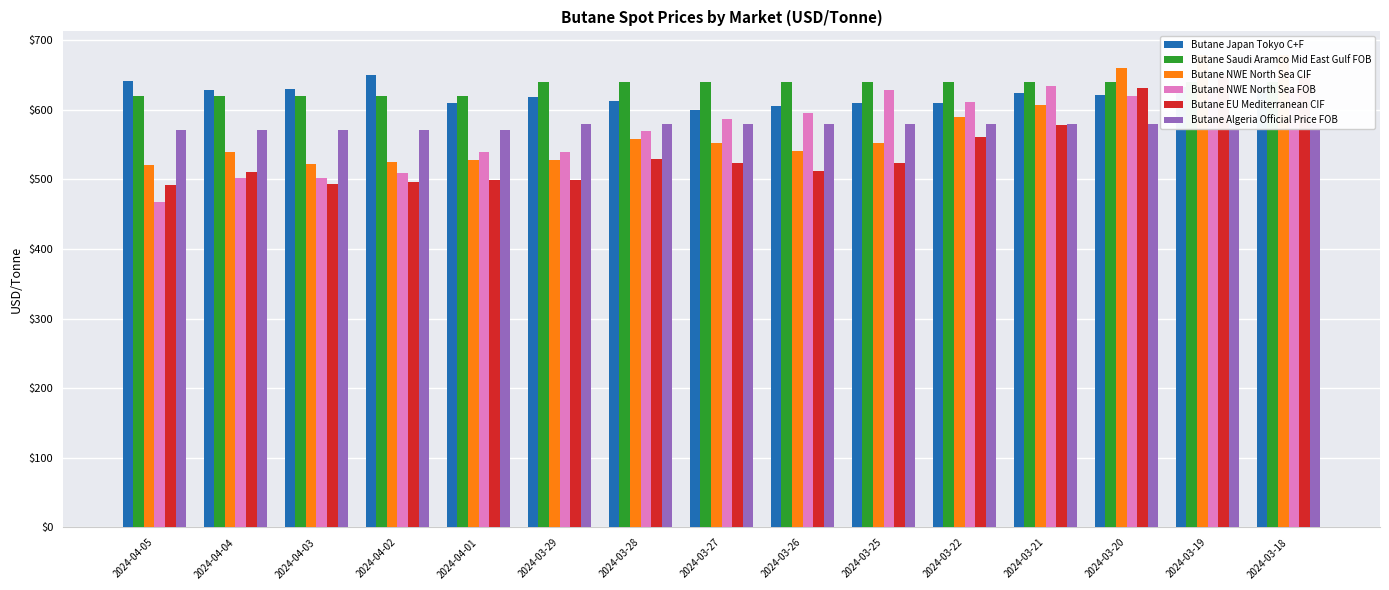

Reading left to right, what are all the values shown in this chart?

Butane Japan Tokyo C+F: 641.4	627.5	629.8	649.3	608.9	618.3	612.3	599.2	605.1	609.9	609.9	624.2	621.5	633.0	628.0
Butane Saudi Aramco Mid East Gulf FOB: 620.0	620.0	620.0	620.0	620.0	640.0	640.0	640.0	640.0	640.0	640.0	640.0	640.0	640.0	640.0
Butane NWE North Sea CIF: 520.4	538.7	521.4	524.9	527.8	527.5	558.0	551.4	540.5	551.9	589.1	606.9	659.7	678.4	678.1
Butane NWE North Sea FOB: 466.6	501.2	501.4	509.2	539.6	539.2	569.7	586.6	595.7	628.7	610.9	633.6	619.4	629.9	631.1
Butane EU Mediterranean CIF: 491.9	510.2	492.9	496.4	499.3	499.0	529.5	522.9	512.0	523.4	560.6	578.4	631.2	649.9	649.6
Butane Algeria Official Price FOB: 570.0	570.0	570.0	570.0	570.0	580.0	580.0	580.0	580.0	580.0	580.0	580.0	580.0	580.0	580.0